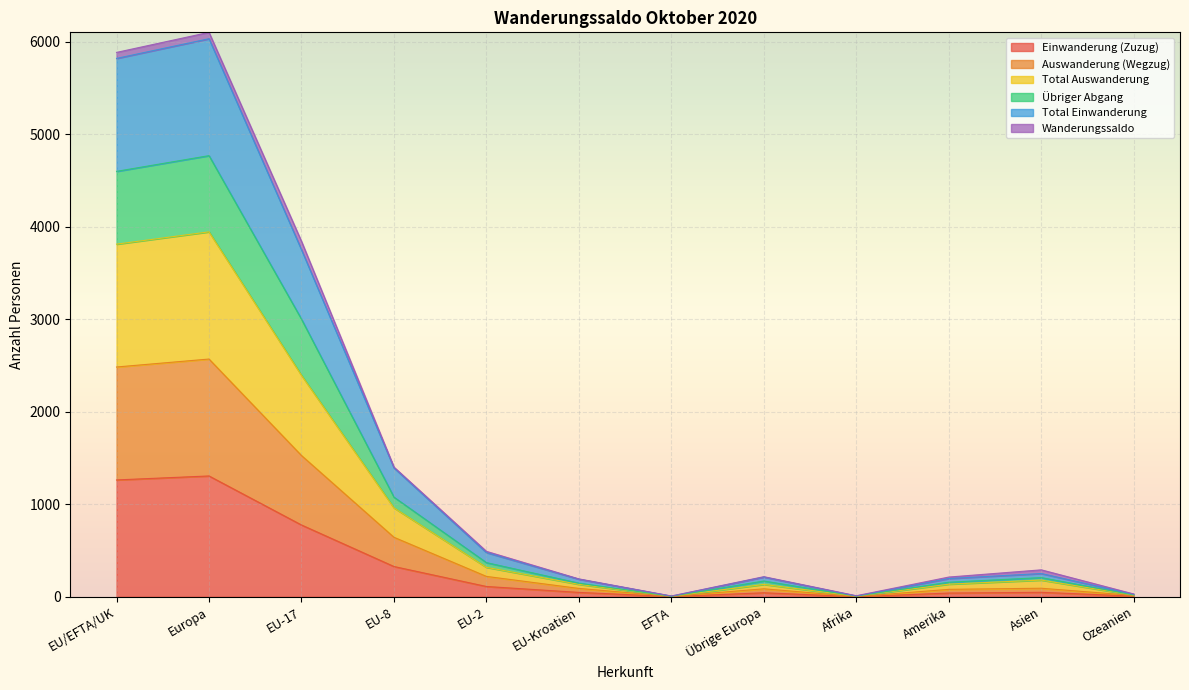

True or false: Auswanderung (Wegzug) and Einwanderung (Zuzug) intersect in this chart.

False